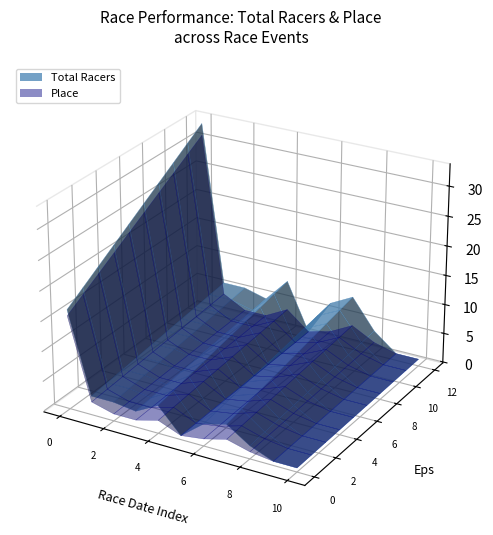

Reading left to right, transcribe all the data shown in this chart.

Total Racers: 33	6	6	5	9	1	7	9	4	1	1
Place: 31	4	2	2	4	1	2	4	2	1	1